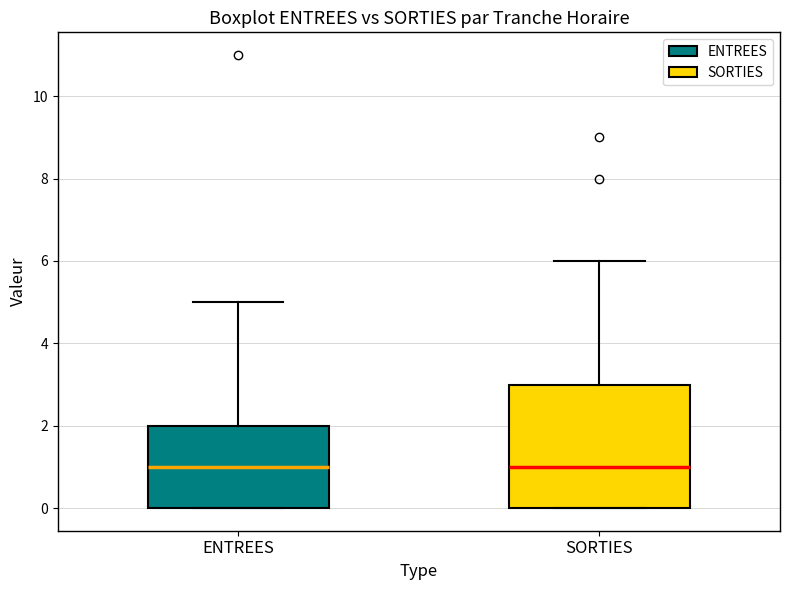

Reading left to right, transcribe this box plot: for each box, give where its median line is, the range the box spans, and where its two whiskers end, as read against the y-axis. The values are not printed on the chart, so give them approximately, as read against the axis.

ENTREES: median 1, box 0 to 2, whiskers 0 to 5
SORTIES: median 1, box 0 to 3, whiskers 0 to 6